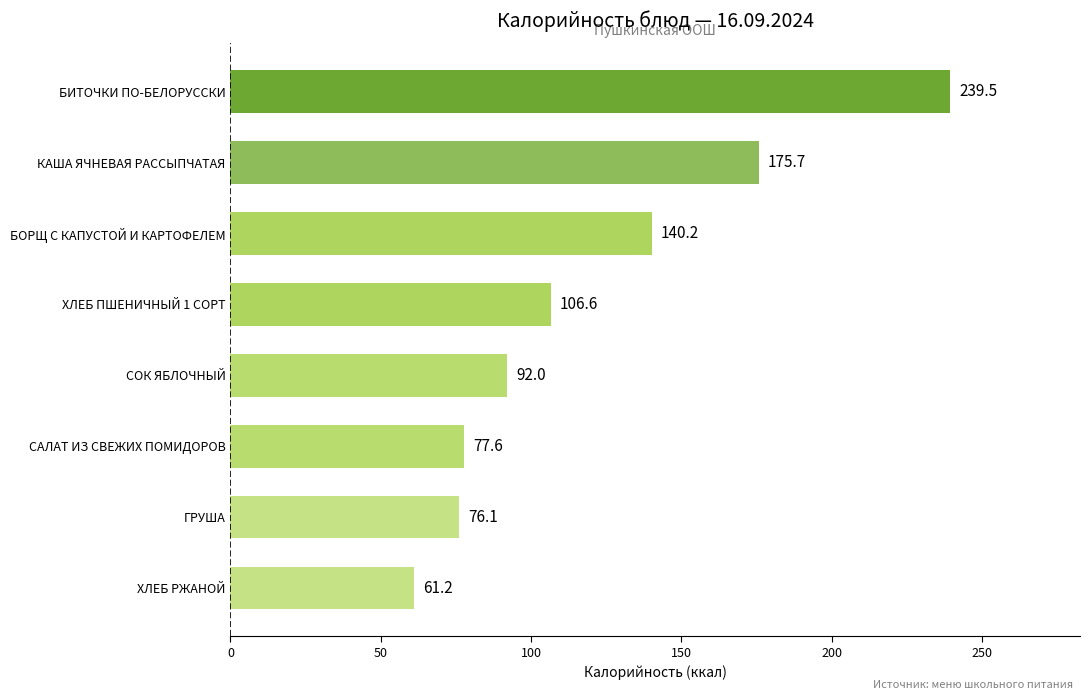

What is the difference between the maximum and minimum values?

178.3